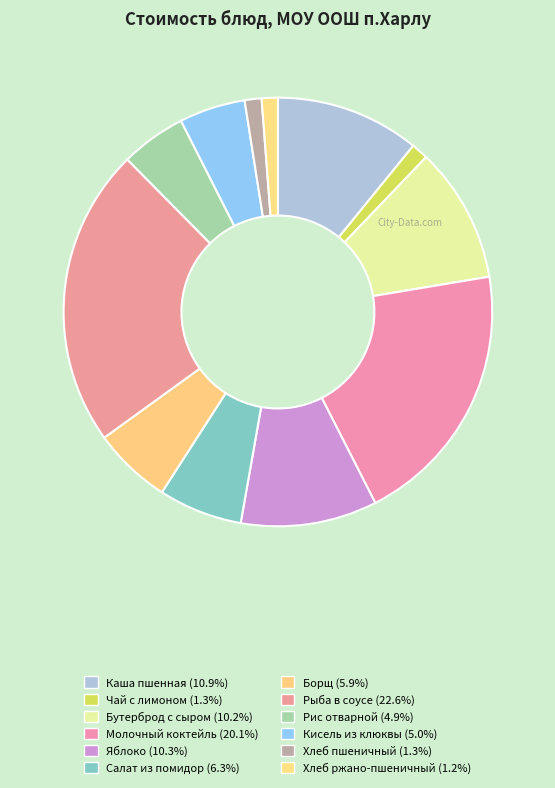

To the nearest percent, what is the difference between the Каша пшенная and Кисель из клюквы slice percentages?

6%